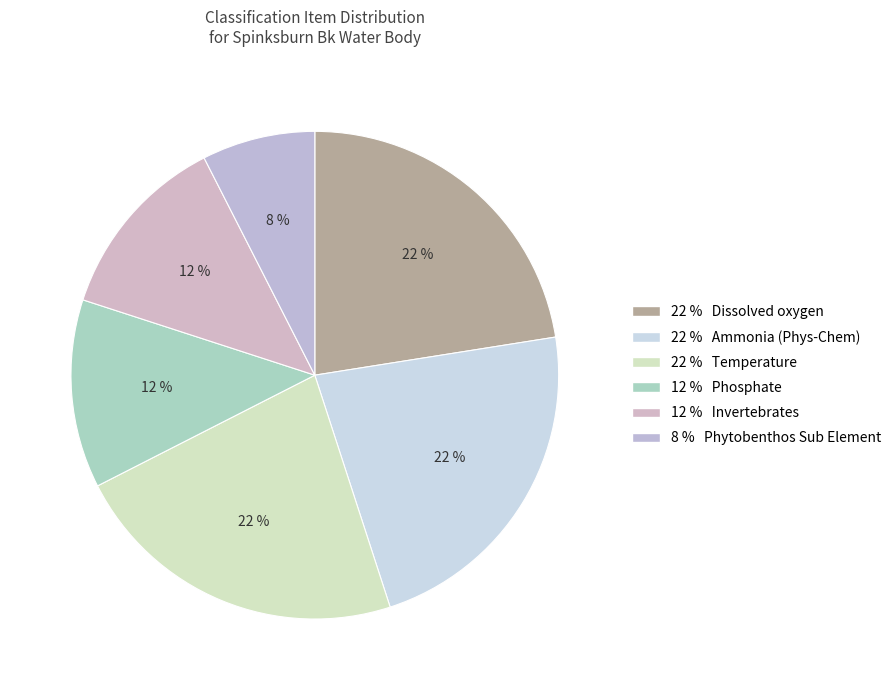

To the nearest percent, what is the average slice percentage?

17%